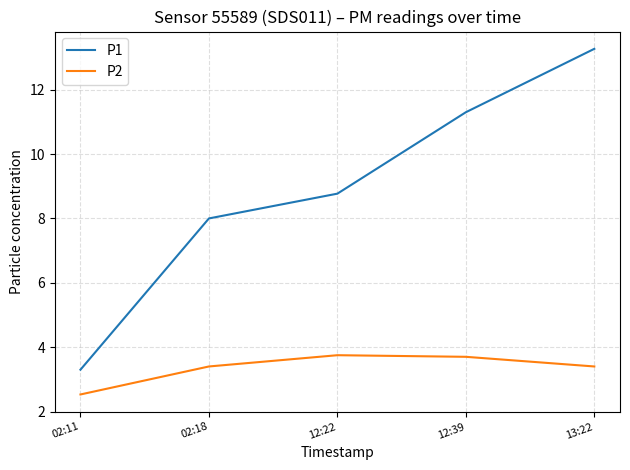

Rank the categories by P1 value from lowest to highest.

02:11, 02:18, 12:22, 12:39, 13:22